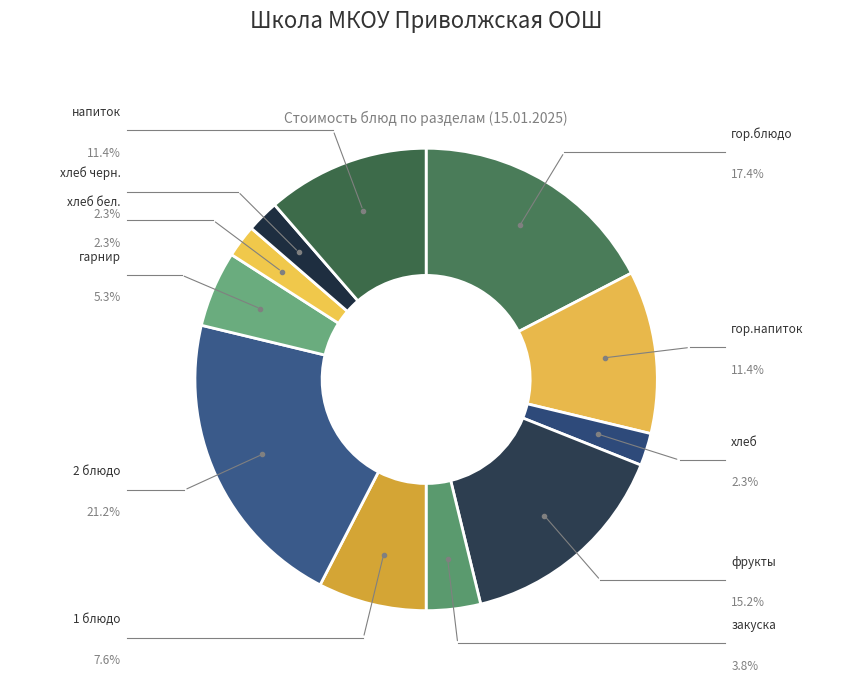

Count the number of slices in the pie.

11